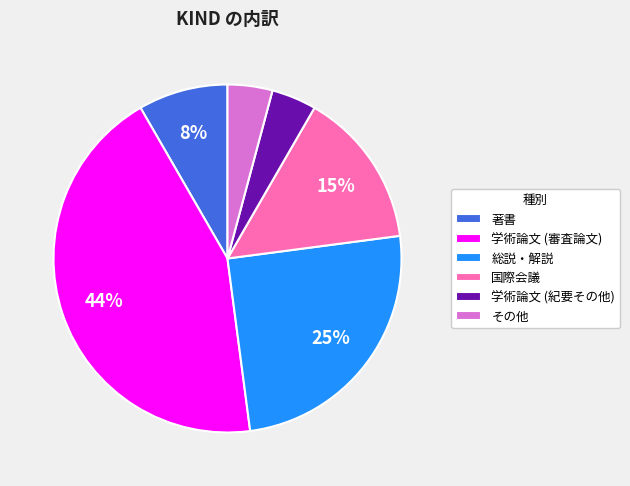

To the nearest percent, what is the average slice percentage?

17%